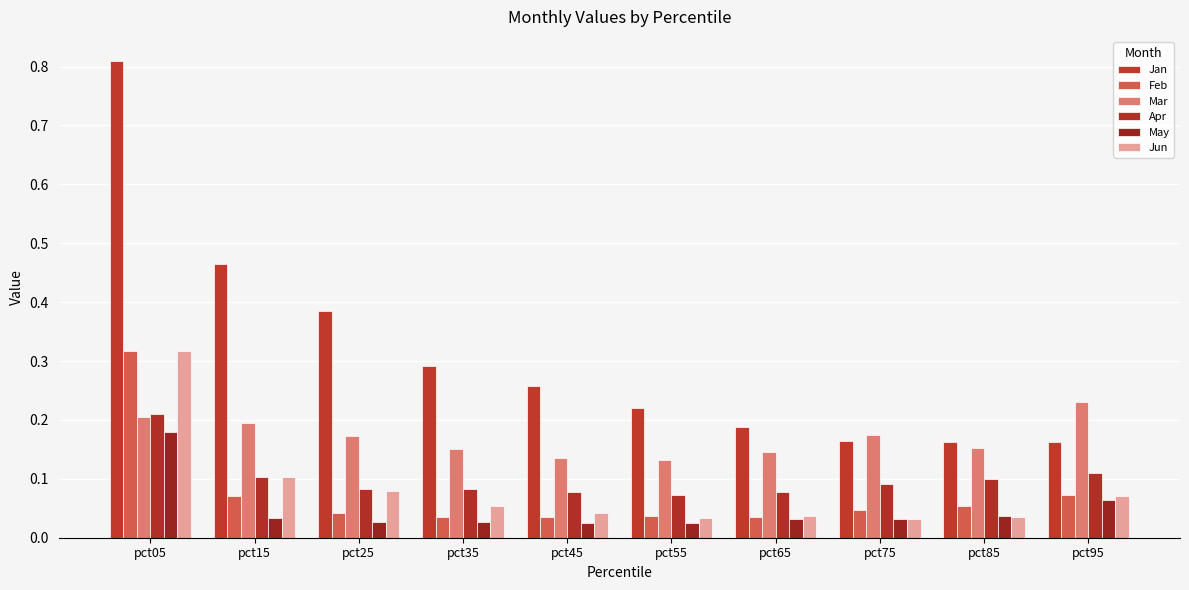

How many bars are there in each group?

6